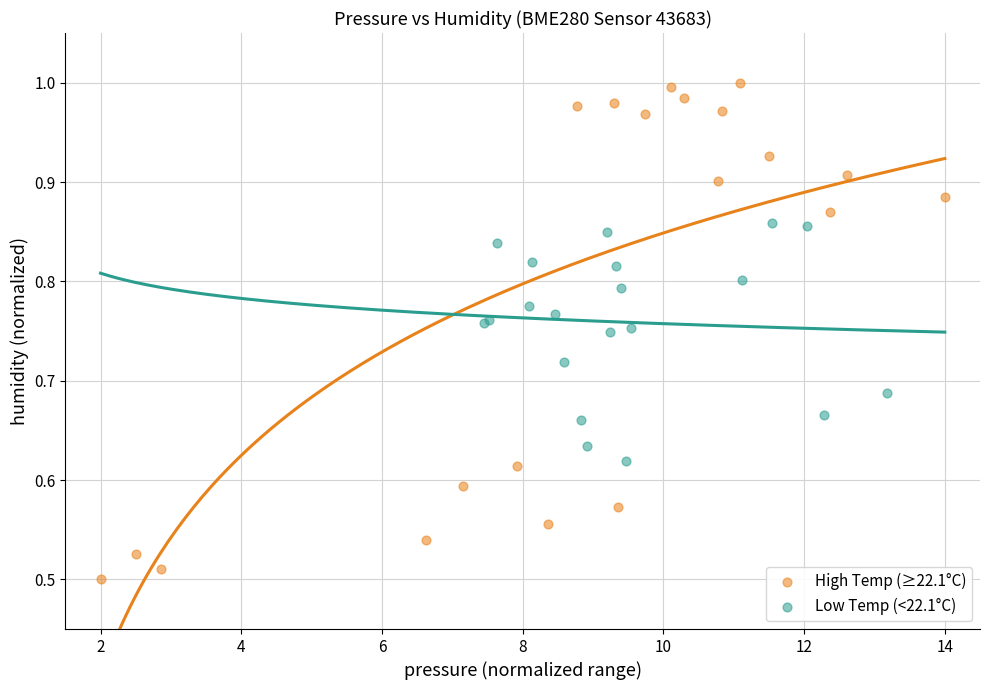

What are all the series names shown in the legend?

High Temp (≥22.1°C), Low Temp (<22.1°C)